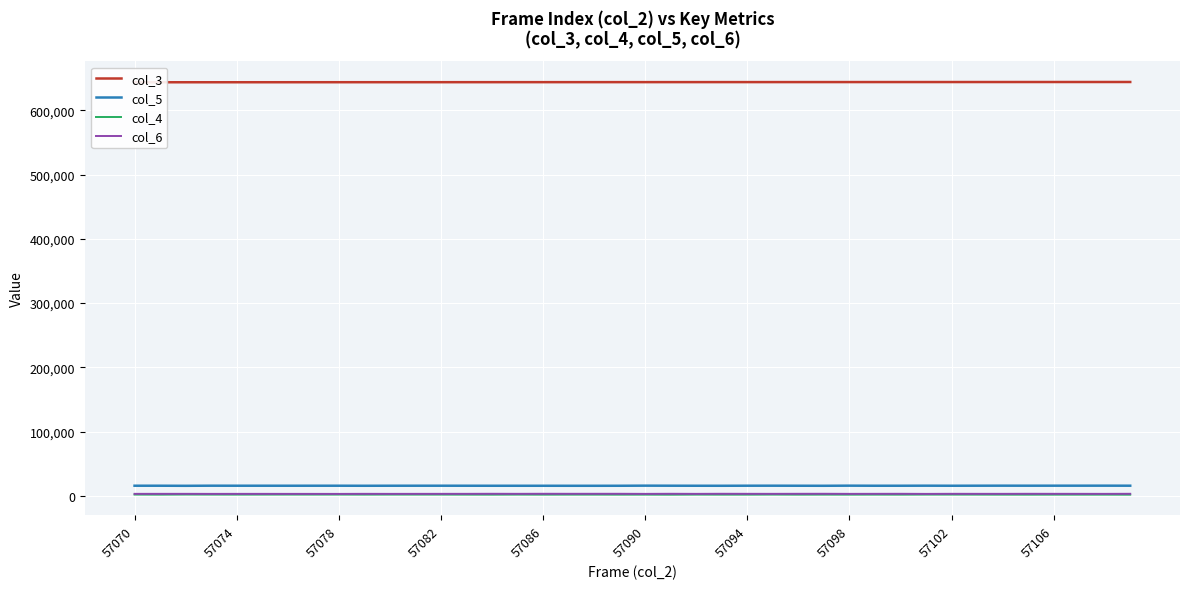

How many data points does each series have?

40